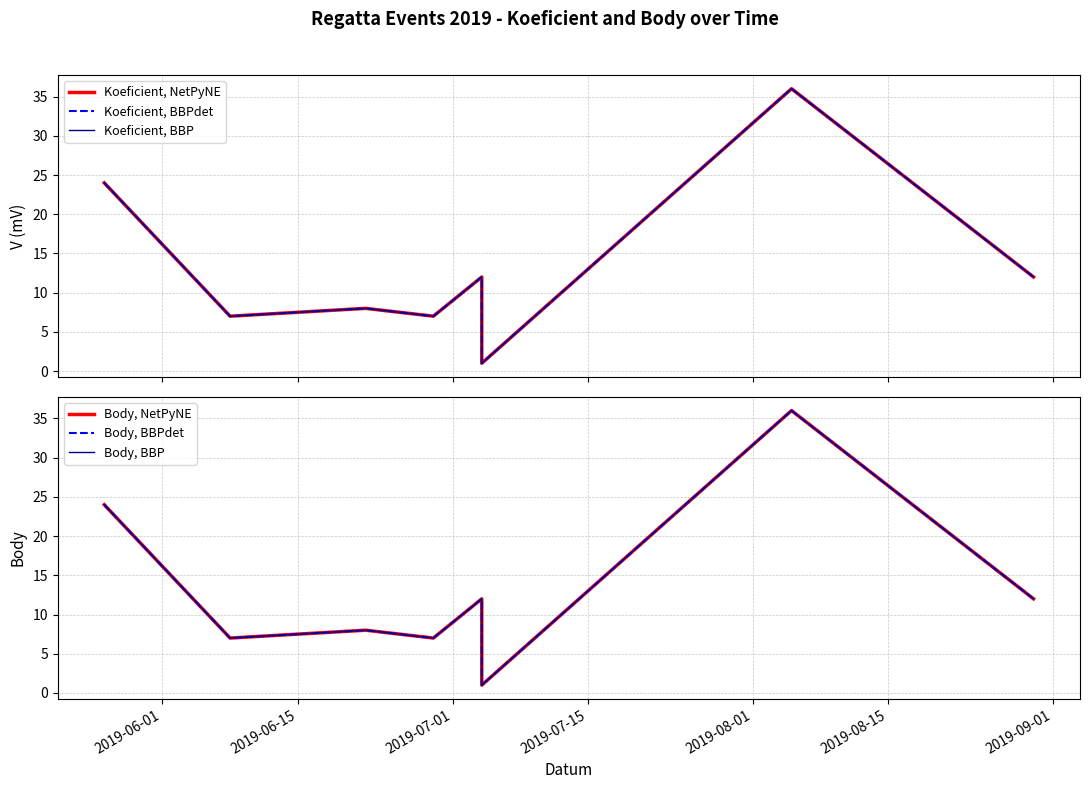

The Koeficient, BBP series shows 20 at 2019-08-15. True or false?

False